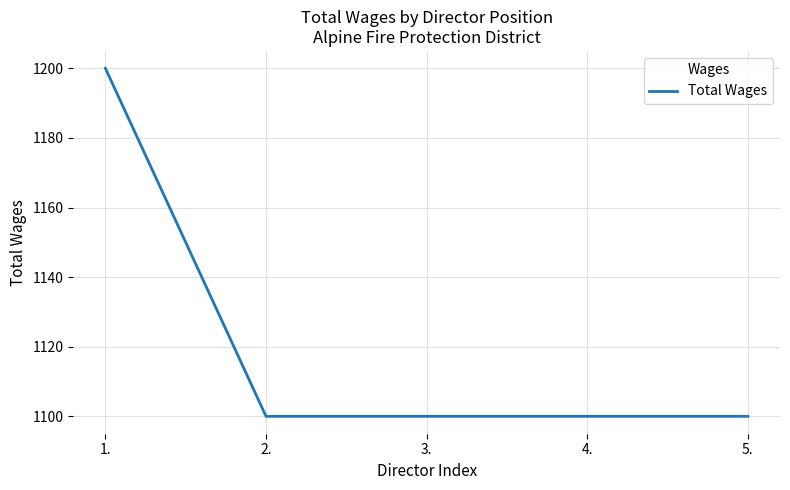

Is it true that the value at 3. is 1100?

True